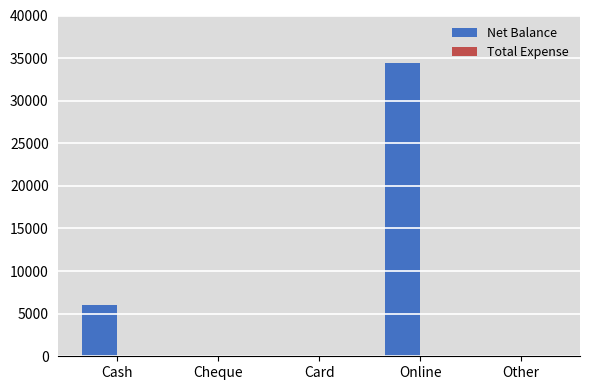

Is it true that the value at Cash is 6000?

True